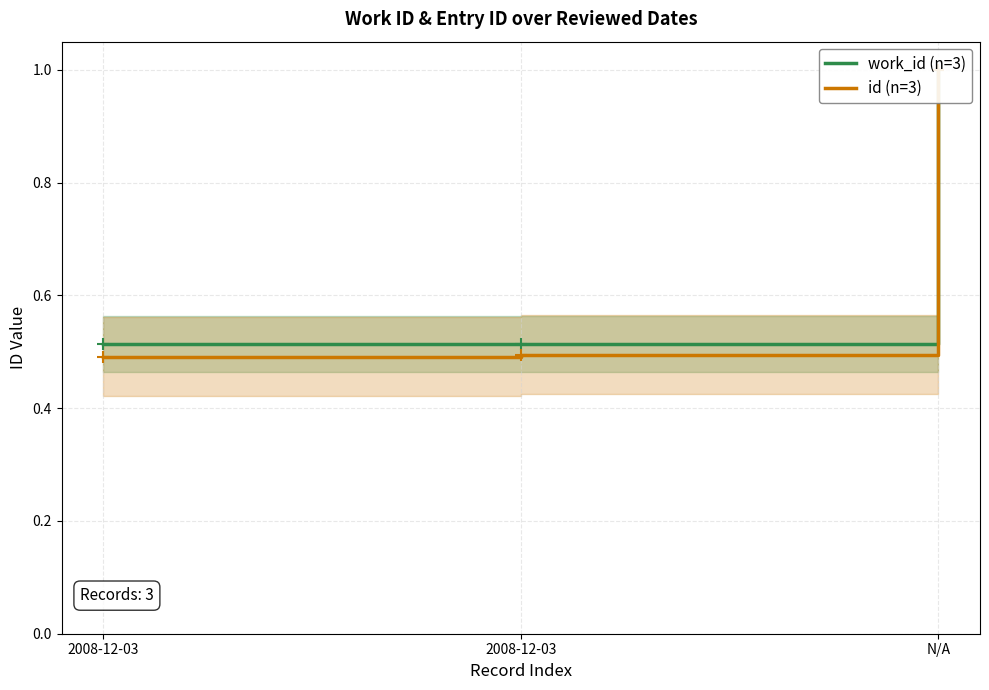

What is the lowest value of the work_id (n=3) series?

0.5